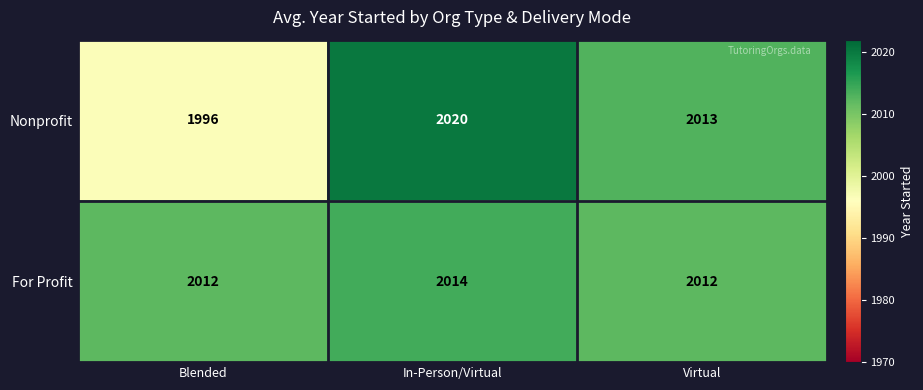

Where does the Nonprofit series first go above 2013?

In-Person/Virtual